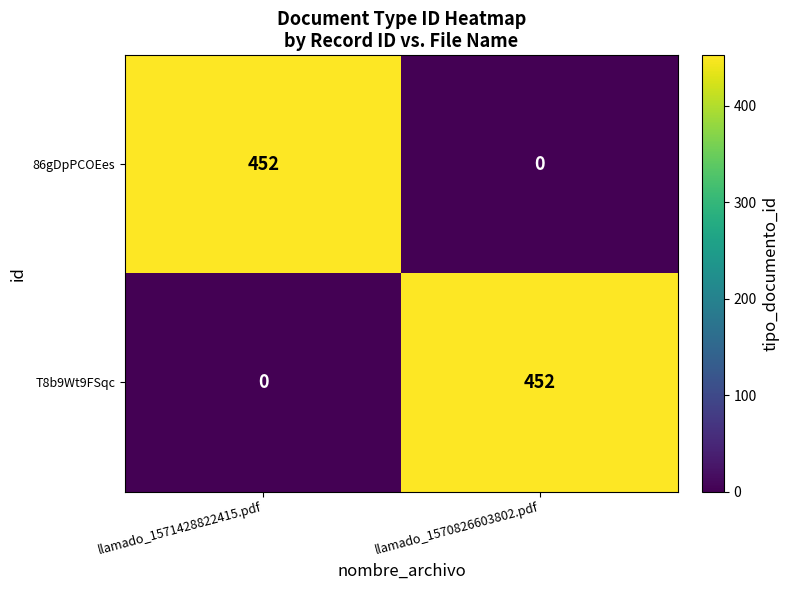

What is the sum of the 86gDpPCOEes values at llamado_1571428822415.pdf and llamado_1570826603802.pdf?

452